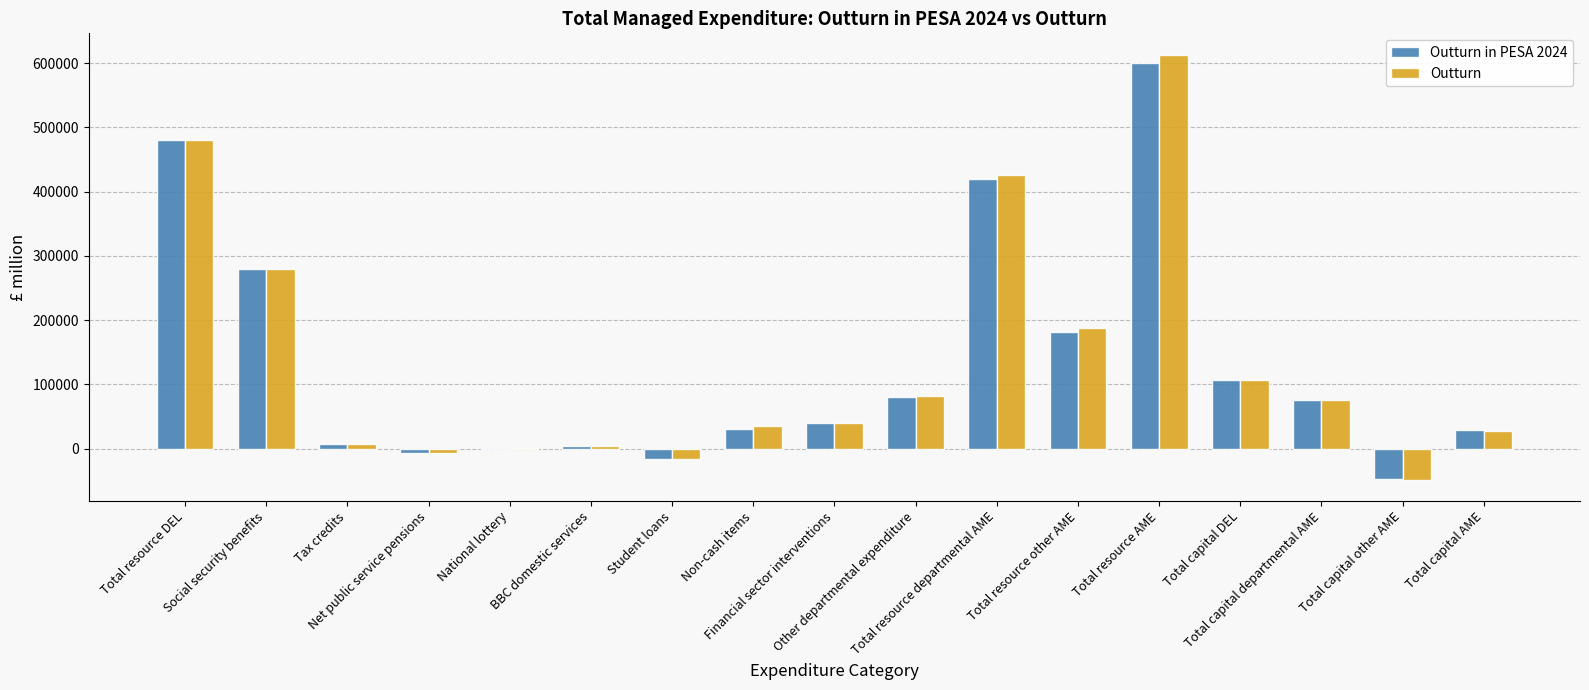

What is the sum of all Outturn values?

2295959